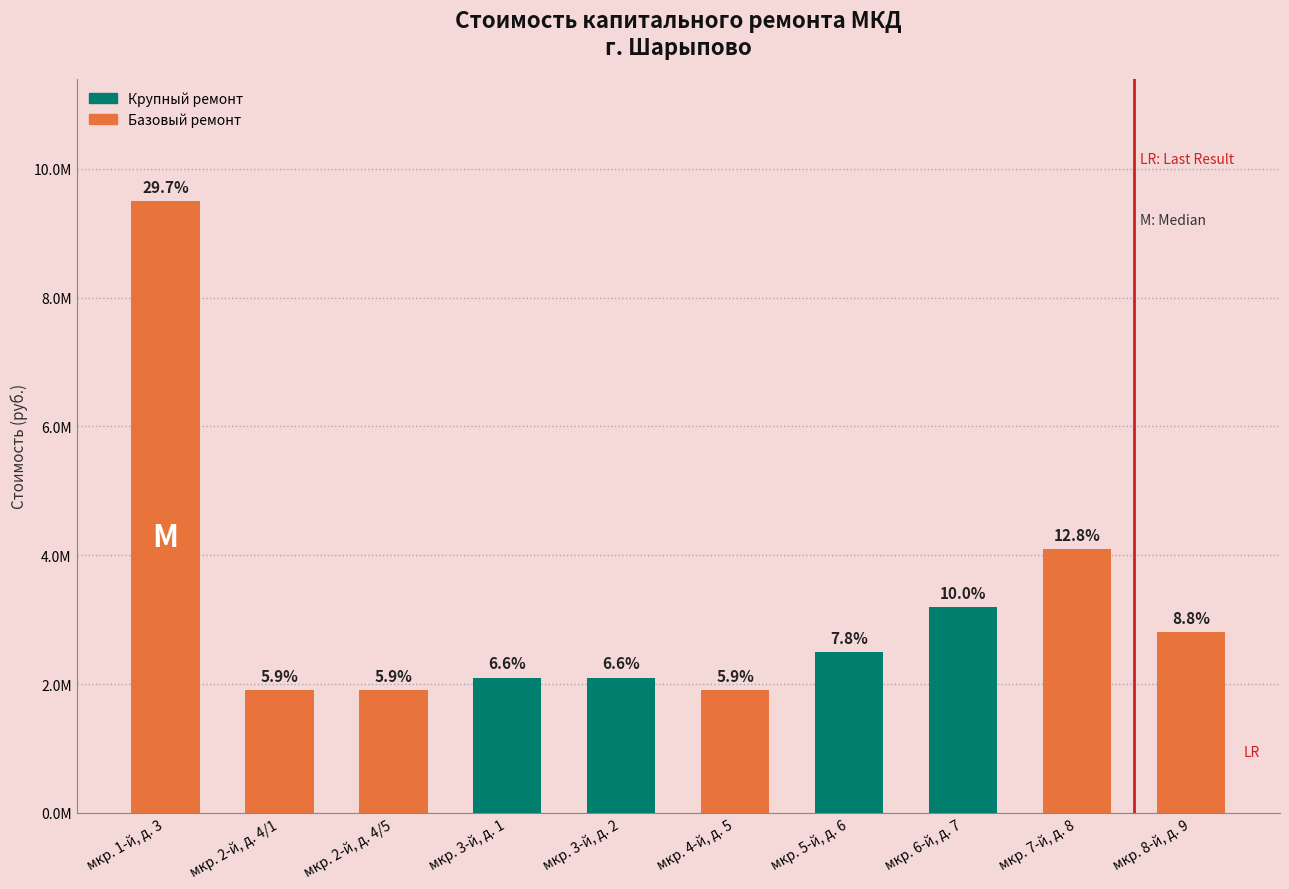

Does the chart contain any negative values?

No